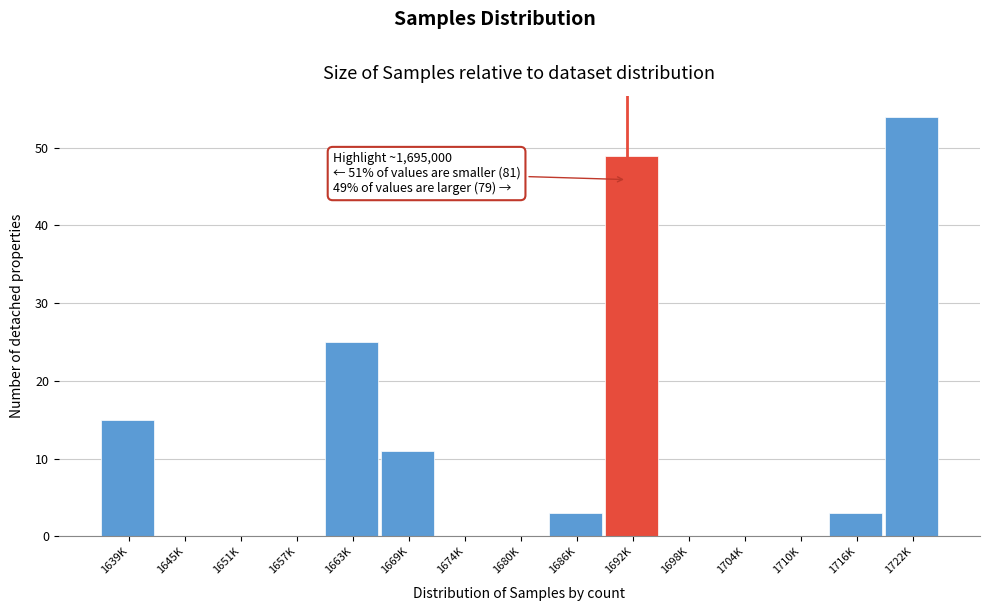

Reading left to right, what are all the values shown in this chart?

1639K=15	1645K=0	1651K=0	1657K=0	1663K=25	1669K=11	1674K=0	1680K=0	1686K=3	1692K=49	1698K=0	1704K=0	1710K=0	1716K=3	1722K=54